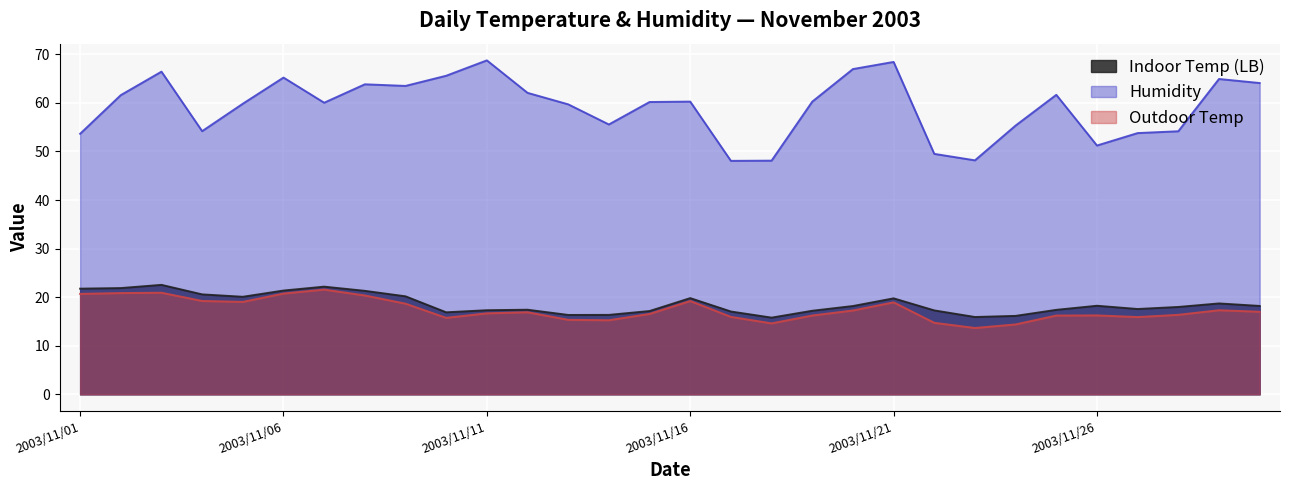

True or false: Indoor Temp (LB) has a value of 20.6 at 2003/11/04.

True